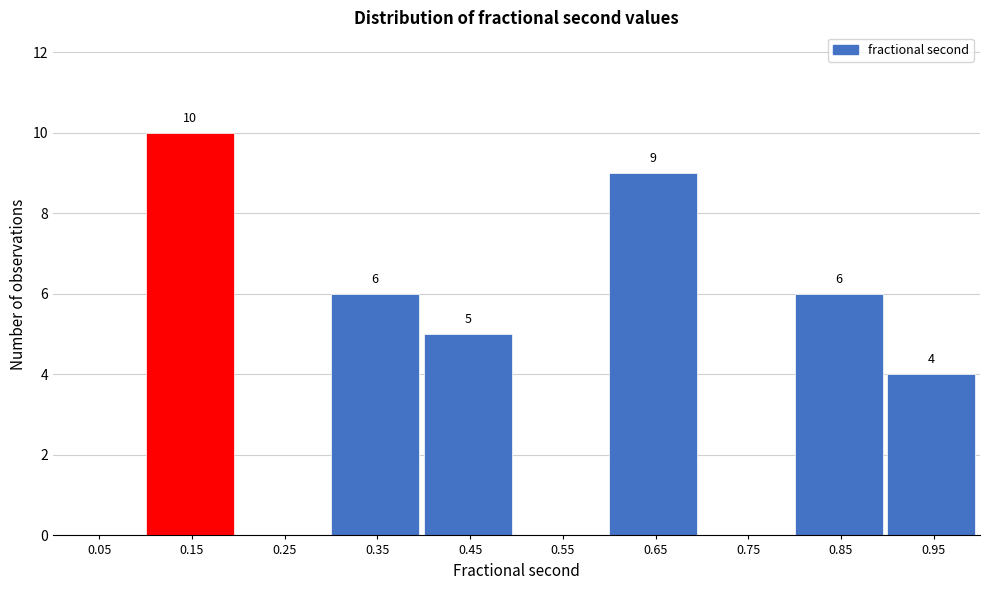

Which range on the x-axis has the tallest bar?

0.1 to 0.2